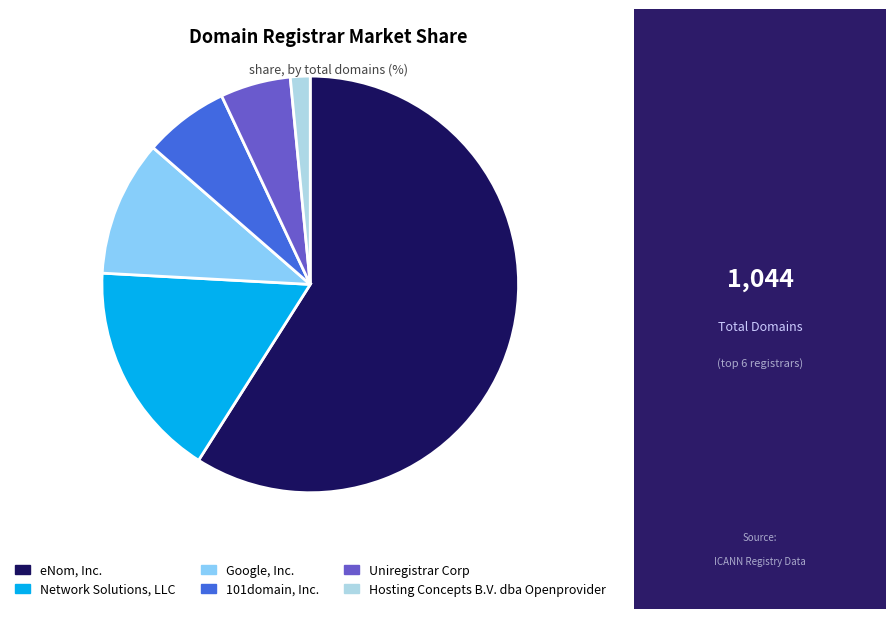

Rank the categories by value from highest to lowest.

eNom, Inc., Network Solutions, LLC, Google, Inc., 101domain, Inc., Uniregistrar Corp, Hosting Concepts B.V. dba Openprovider